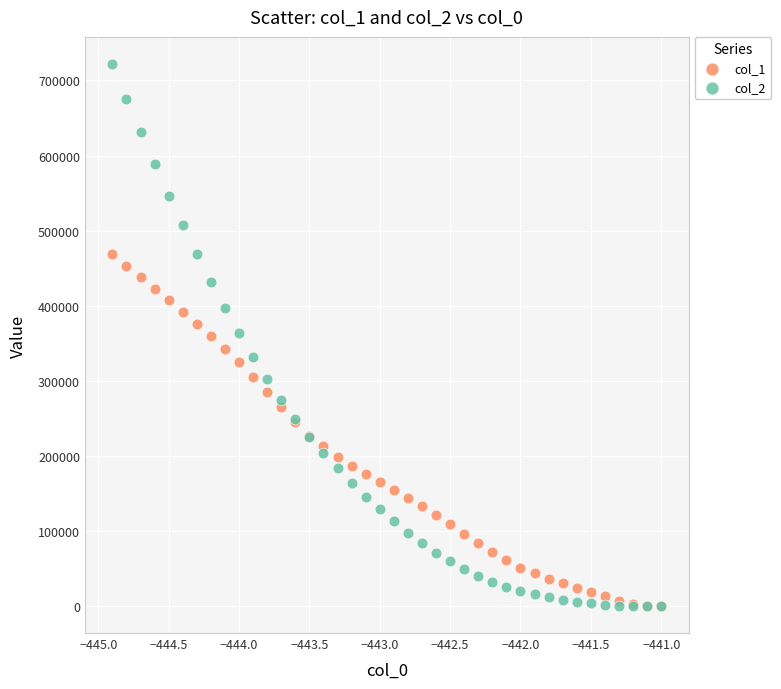

What are all the series names shown in the legend?

col_1, col_2